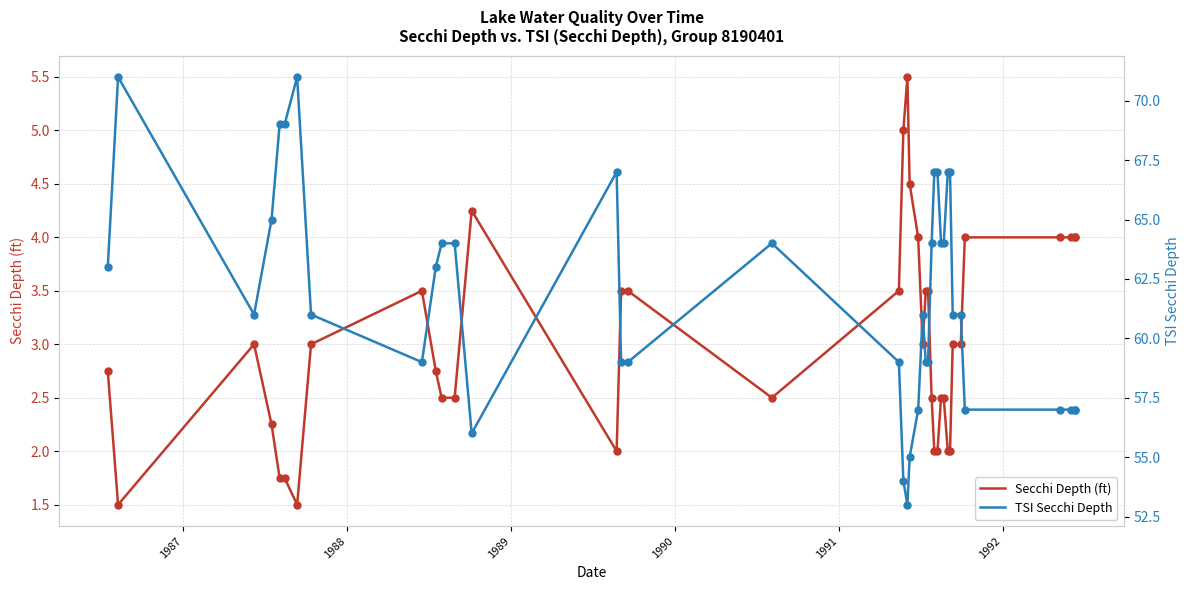

At which category is the sum across all series the highest?

1987